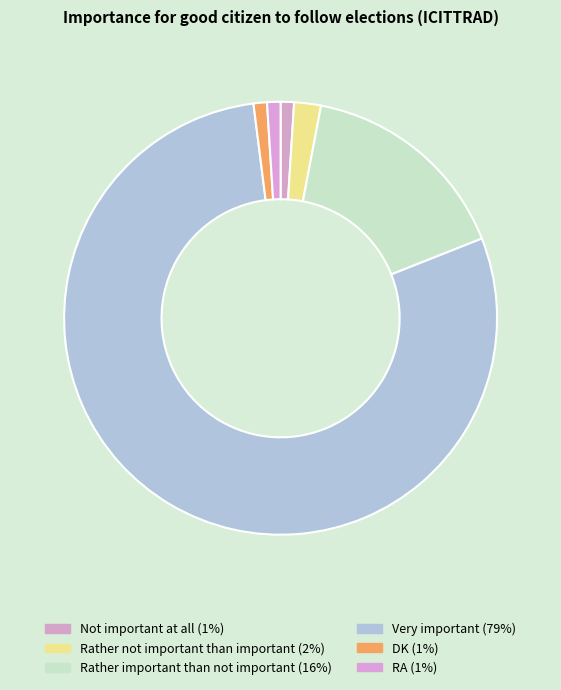

Count the number of slices in the pie.

6